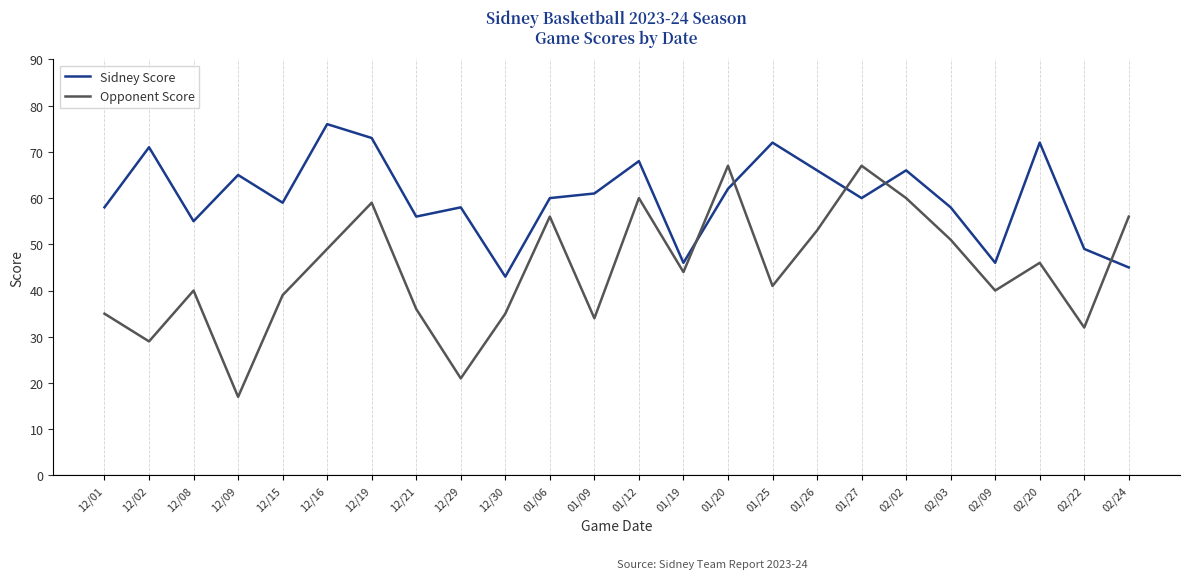

Rank the series by their average value, from highest to lowest.

Sidney Score, Opponent Score